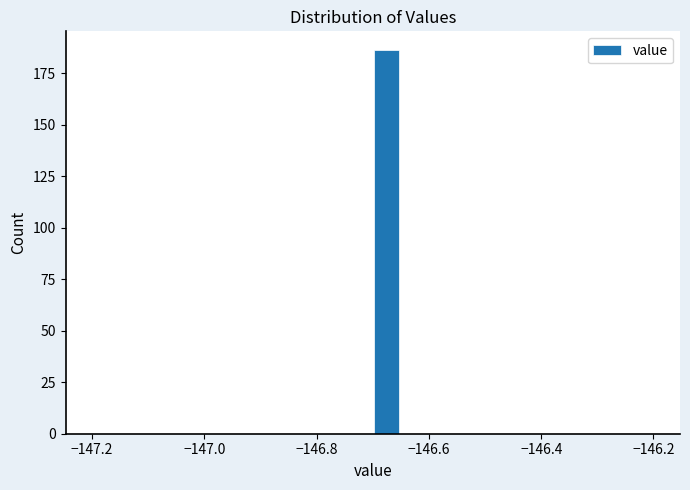

Read against the x-axis, roughly where is the centre of the tallest bar?

-146.68